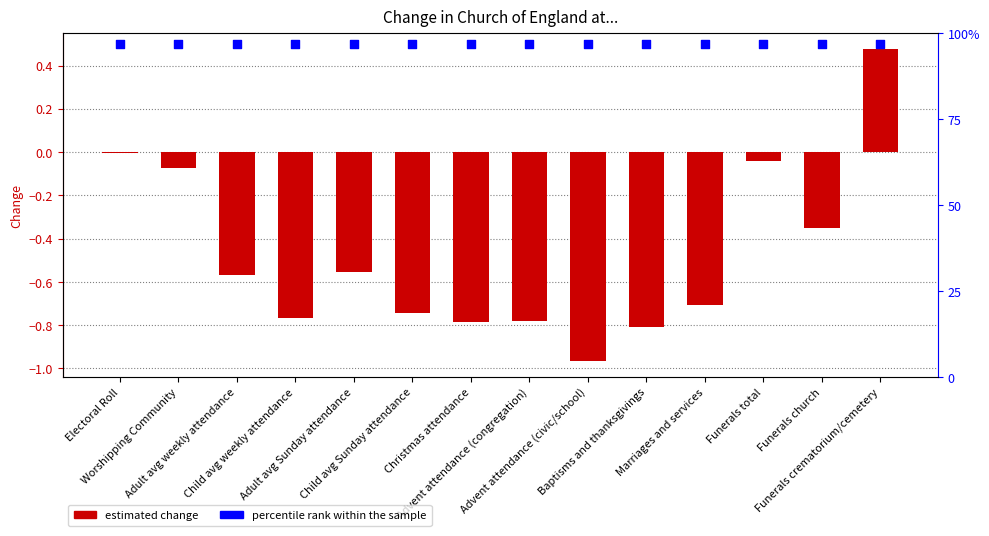

At how many categories does at least one series exceed 0?

14